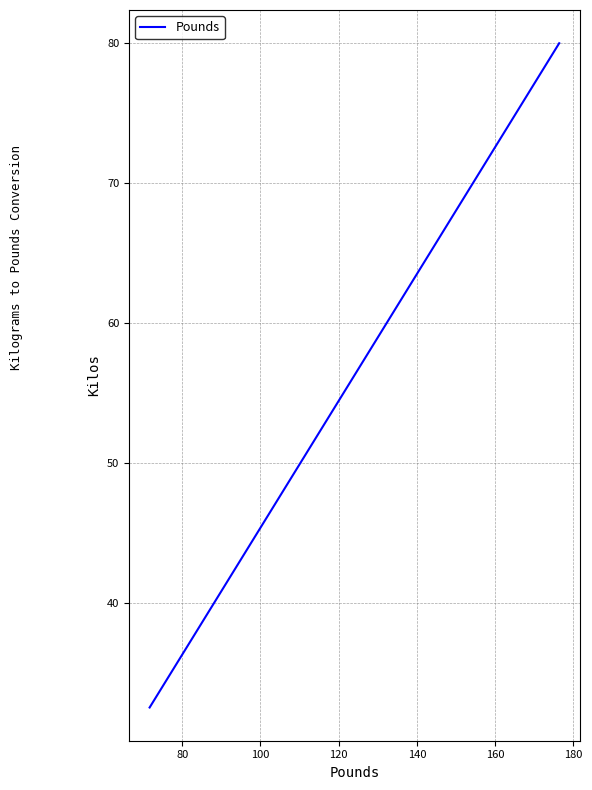

What is the difference between the maximum and minimum values?

47.5